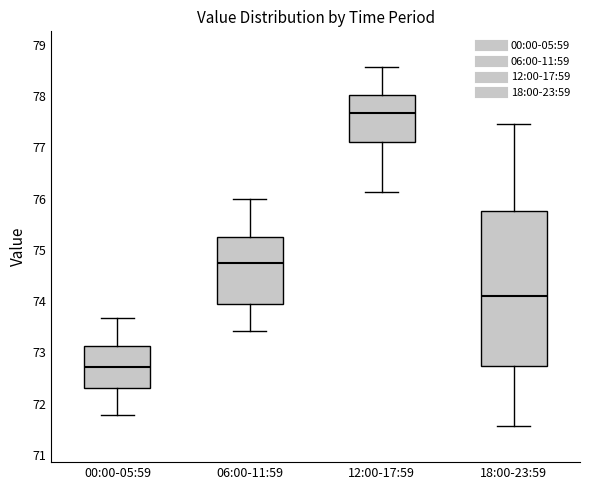

Where does the median line of the box for 06:00-11:59 sit on the y-axis? The values are not printed on the chart, so give them approximately, as read against the axis.

74.8